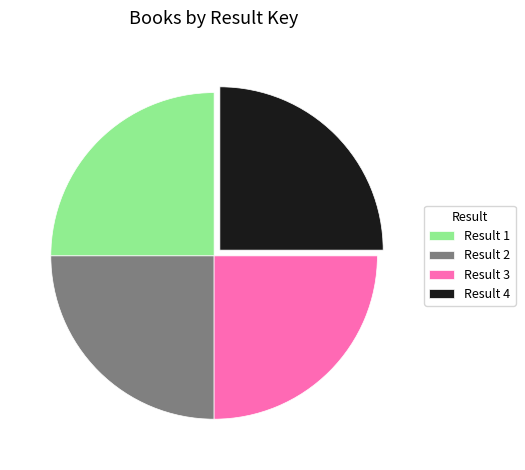

Count the number of slices in the pie.

4